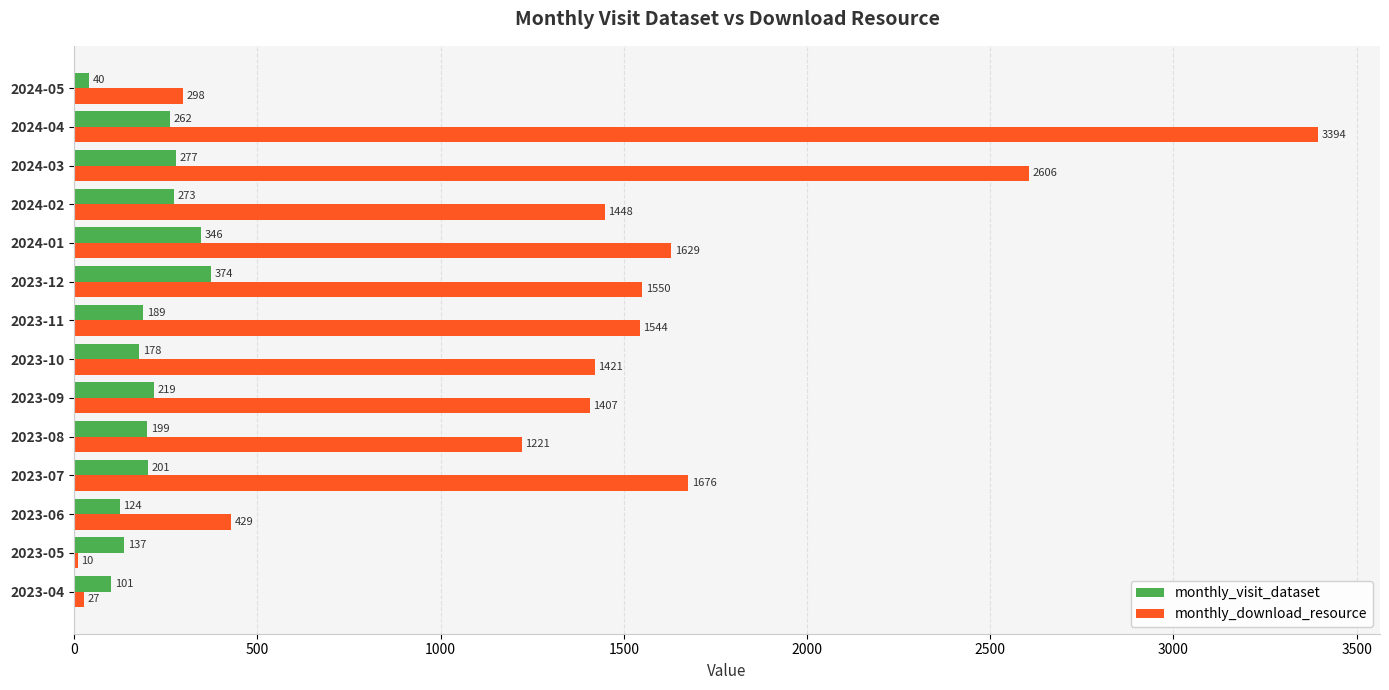

What is the approximate value of monthly_download_resource at 2024-04, to the nearest 10?

3390